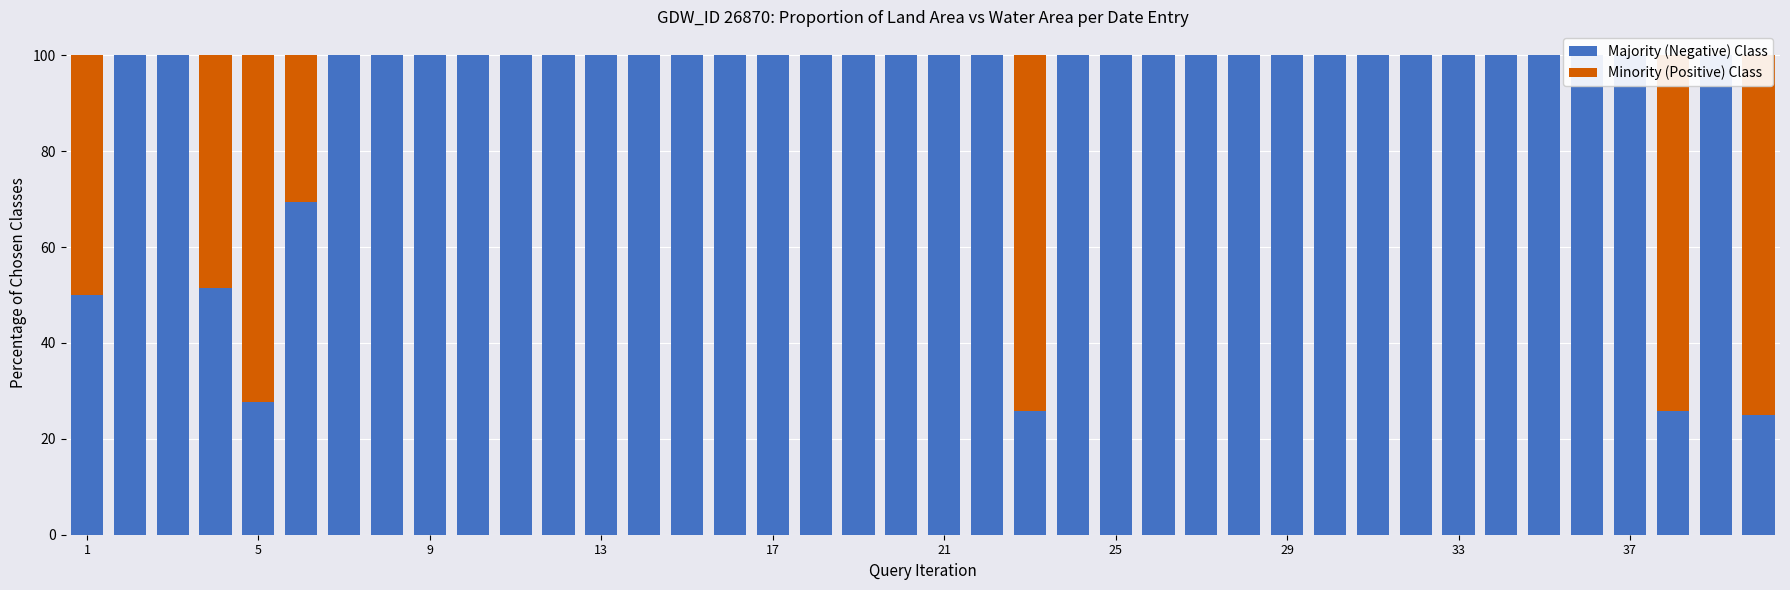

What is the maximum value for Minority (Positive) Class?

75.0